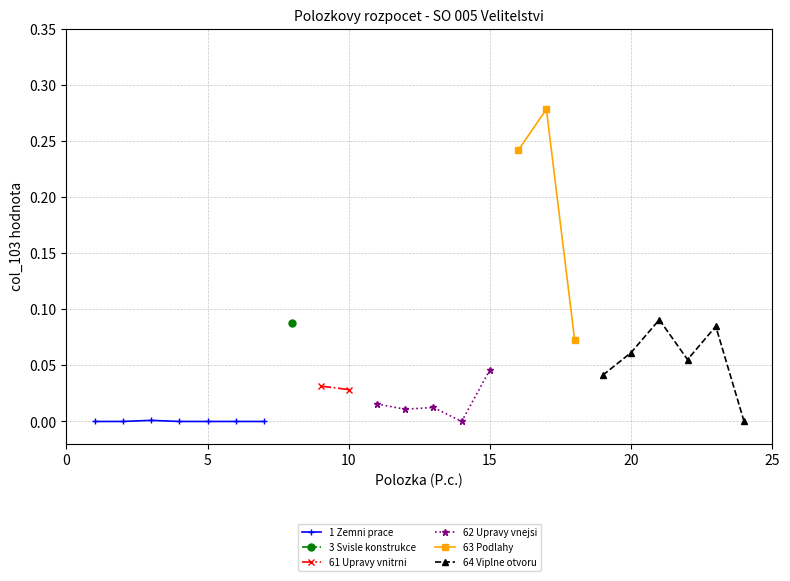

Between 2 and 3, which series saw the biggest shift?

Podlahy